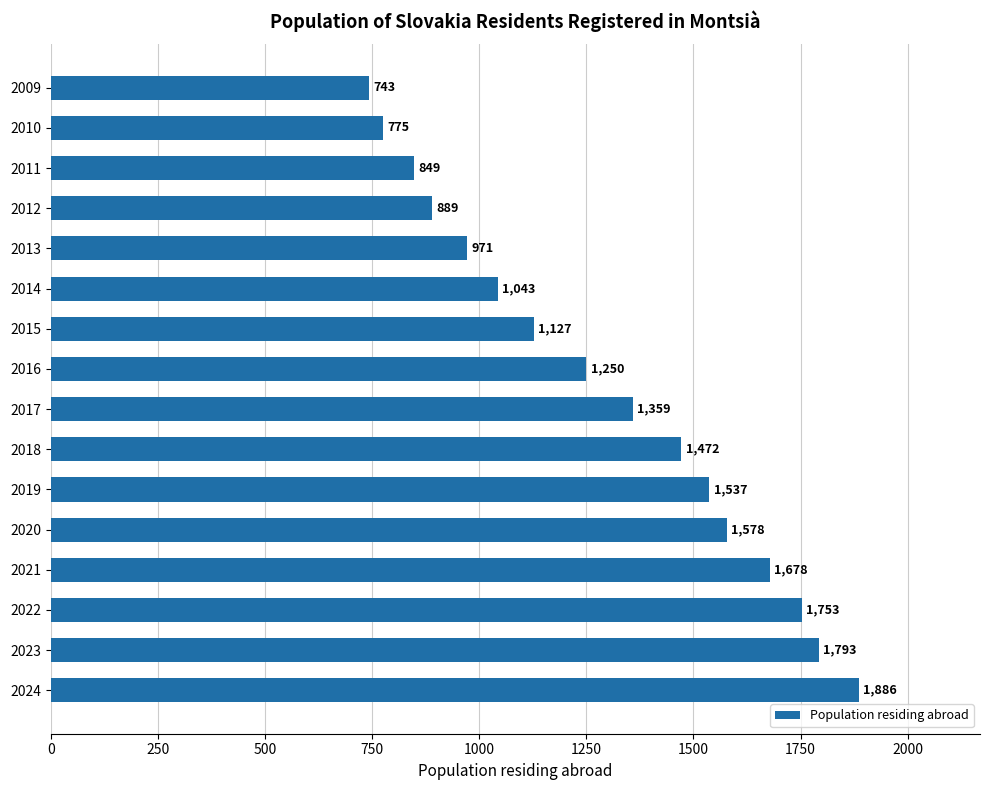

Reading bottom to top, extract all data points from this chart.

1886	1793	1753	1678	1578	1537	1472	1359	1250	1127	1043	971	889	849	775	743